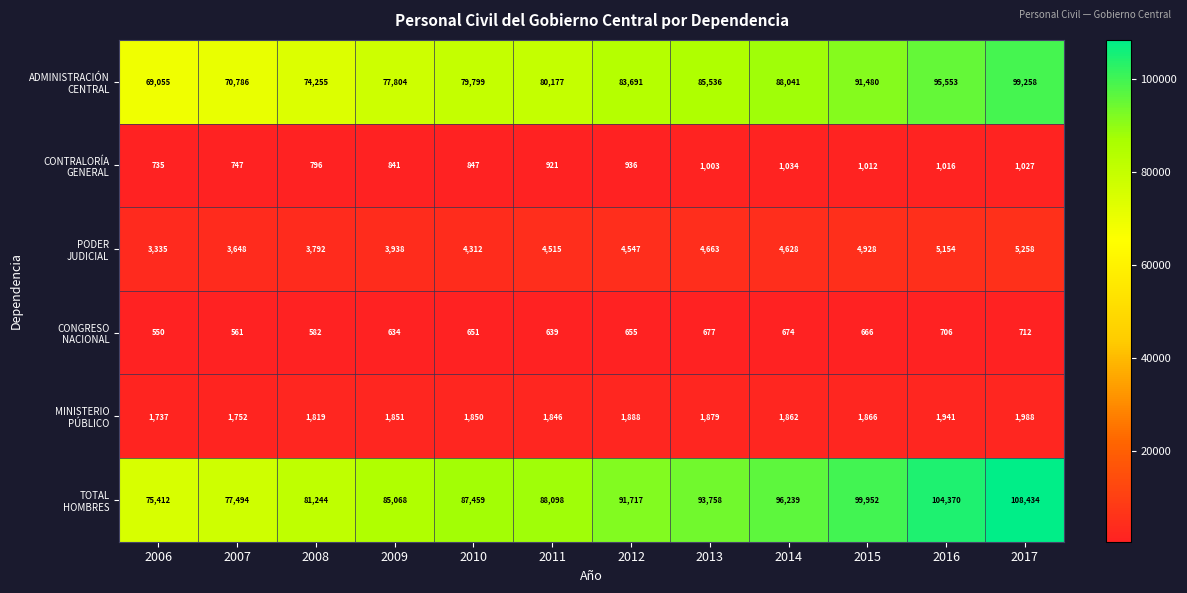

Which label corresponds to the smallest value in the chart?

2006